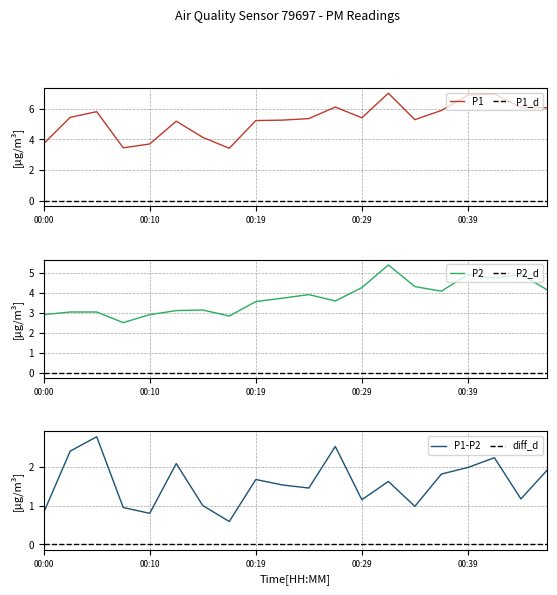

Reading left to right, extract all data points from this chart.

P1: 00:00=3.7	00:02=5.4	00:05=5.8	00:07=3.5	00:10=3.7	00:12=5.2	00:15=4.1	00:17=3.4	00:19=5.2	00:22=5.2	00:24=5.3	00:27=6.1	00:29=5.4	00:32=7.0	00:34=5.3	00:36=5.9	00:39=6.9	00:41=7.0	00:44=6.1	00:46=6.0
P2: 00:00=2.9	00:02=3.0	00:05=3.0	00:07=2.5	00:10=2.9	00:12=3.1	00:15=3.1	00:17=2.8	00:19=3.5	00:22=3.7	00:24=3.9	00:27=3.6	00:29=4.2	00:32=5.4	00:34=4.3	00:36=4.1	00:39=4.9	00:41=4.7	00:44=4.9	00:46=4.1